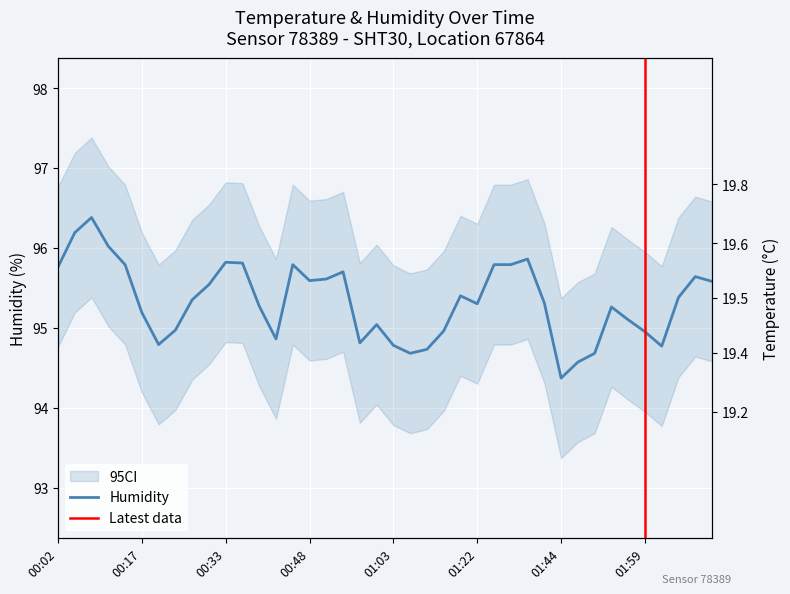

Rank the categories by temperature value from highest to lowest.

00:02, 00:48, 00:54, 00:42, 00:51, 00:20, 00:30, 00:33, 00:45, 00:05, 00:17, 00:14, 00:36, 00:08, 00:23, 01:00, 01:06, 00:11, 00:57, 01:03, 01:44, 00:39, 00:26, 01:47, 01:16, 01:22, 01:41, 01:13, 01:50, 02:02, 01:19, 01:59, 02:11, 01:32, 01:53, 01:56, 01:35, 02:05, 02:08, 01:38